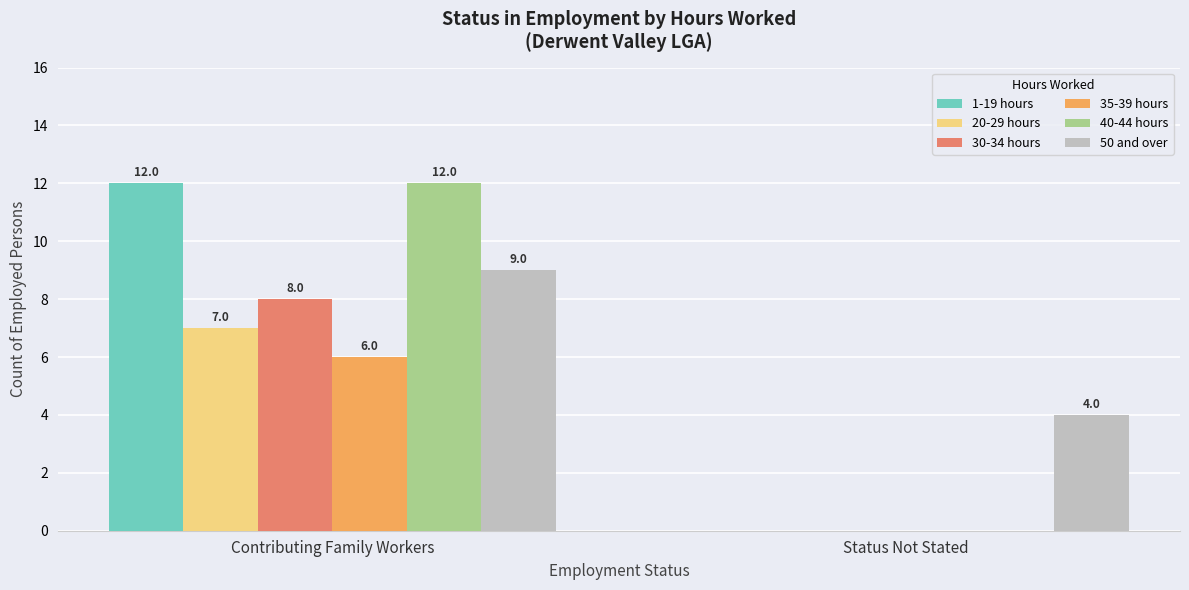

What is the total value across all series at Status Not Stated?

4